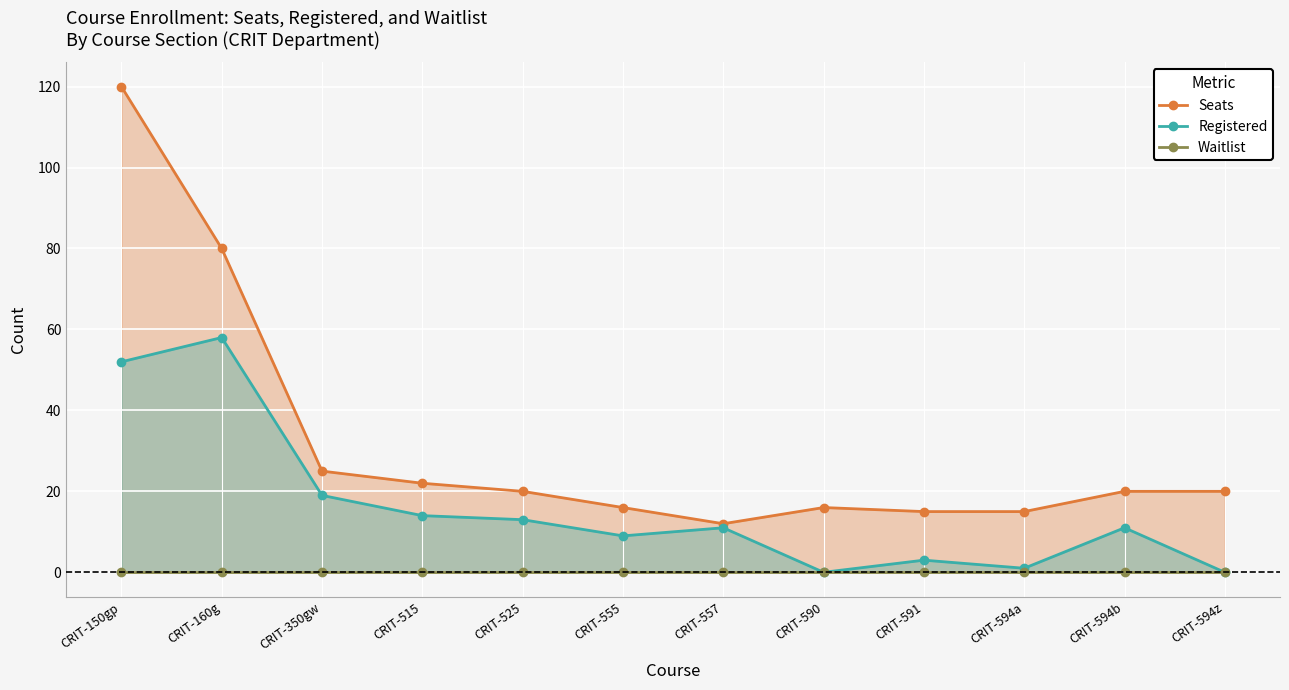

What are all the series names shown in the legend?

Seats, Registered, Waitlist